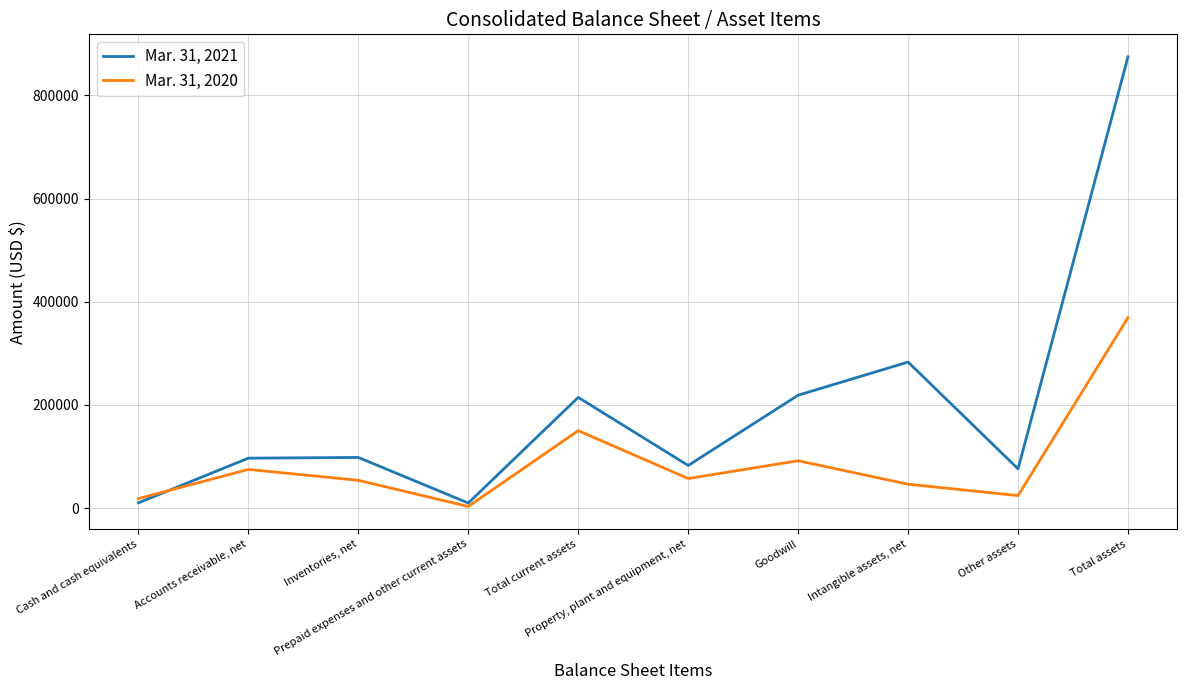

What is the lowest value of the Mar. 31, 2021 series?

9684